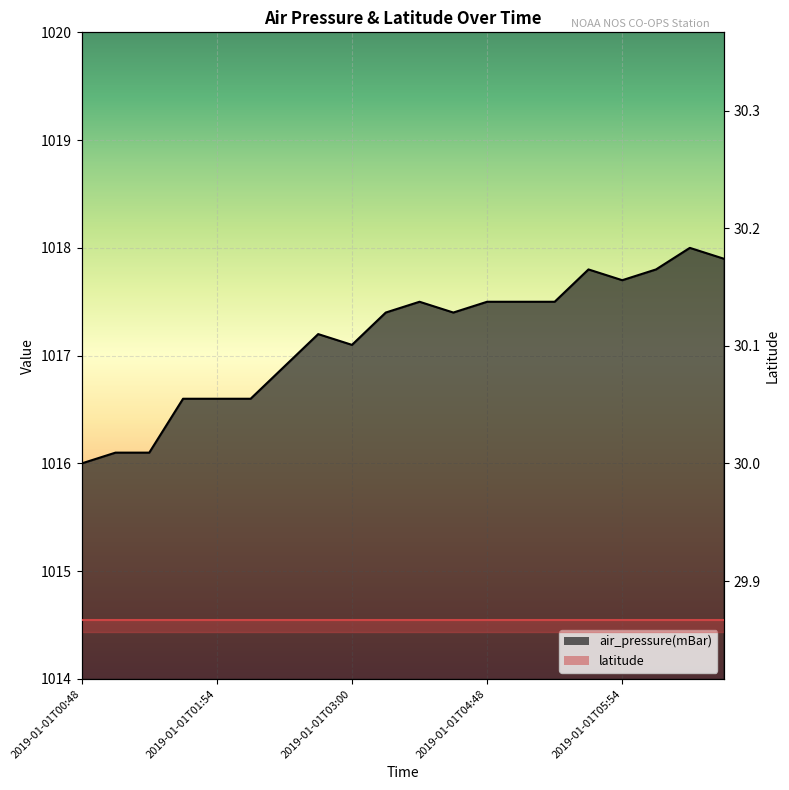

List the labels in order of value, smallest first.

2019-01-01T00:48, 2019-01-01T00:54, 2019-01-01T01:00, 2019-01-01T01:48, 2019-01-01T01:54, 2019-01-01T02:00, 2019-01-01T02:48, 2019-01-01T03:00, 2019-01-01T02:54, 2019-01-01T03:48, 2019-01-01T04:00, 2019-01-01T03:54, 2019-01-01T04:48, 2019-01-01T04:54, 2019-01-01T05:00, 2019-01-01T05:54, 2019-01-01T05:48, 2019-01-01T06:00, 2019-01-01T06:54, 2019-01-01T06:48